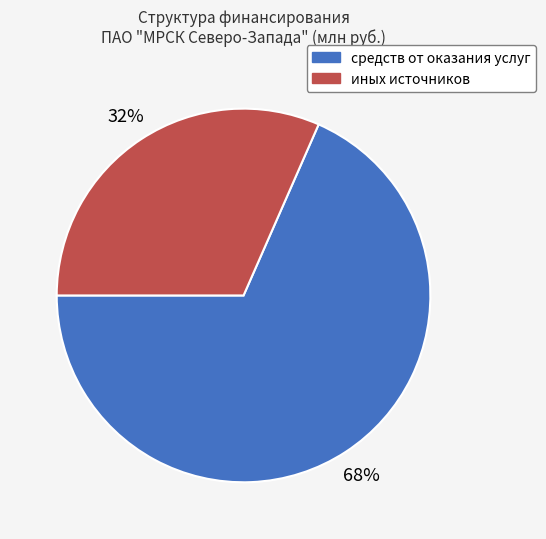

Does any single category account for the majority?

Yes